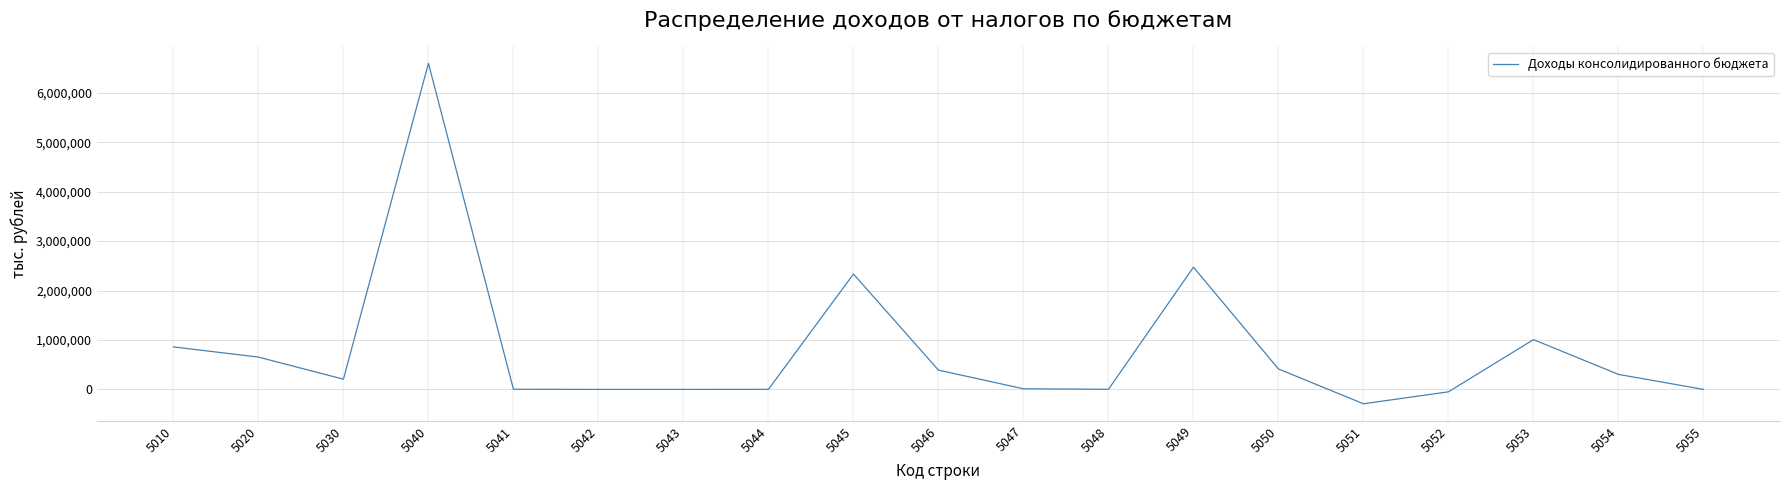

What is the maximum value shown in the chart?

6596382